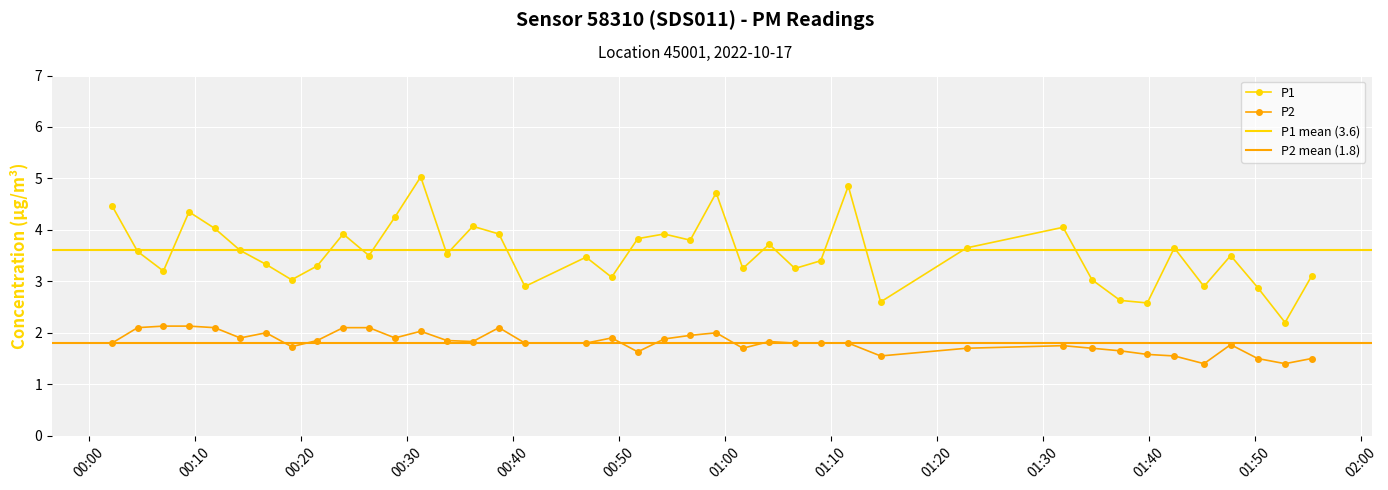

True or false: P2 and P1 intersect in this chart.

False